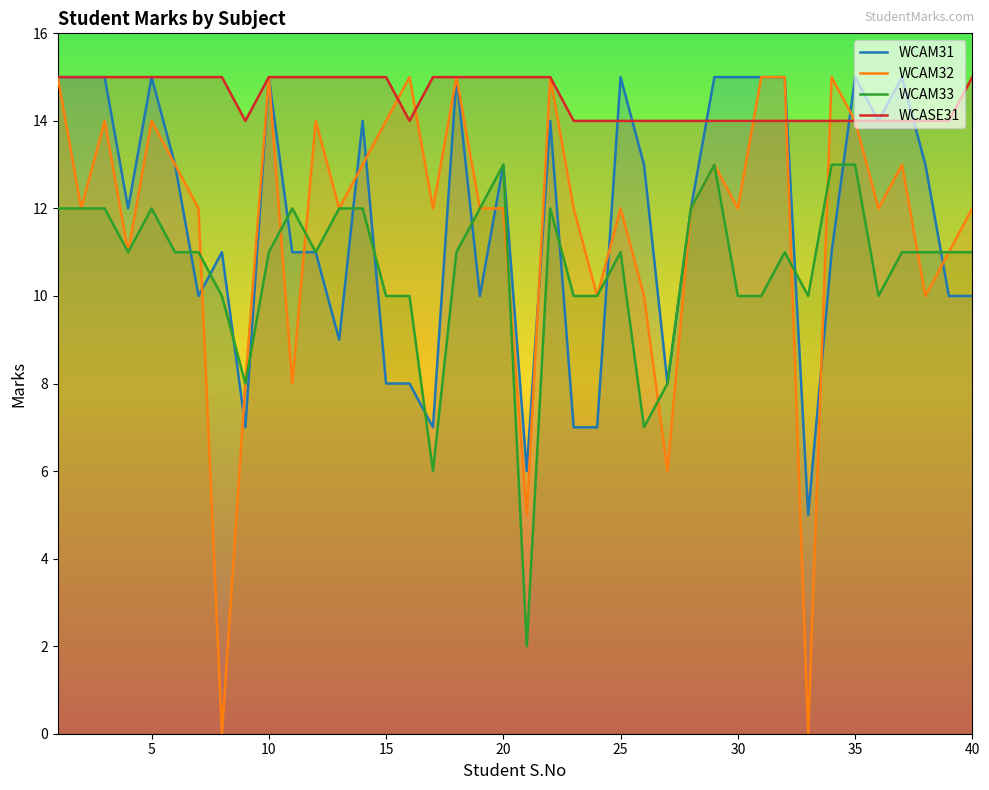

Does the chart have visible grid lines?

No